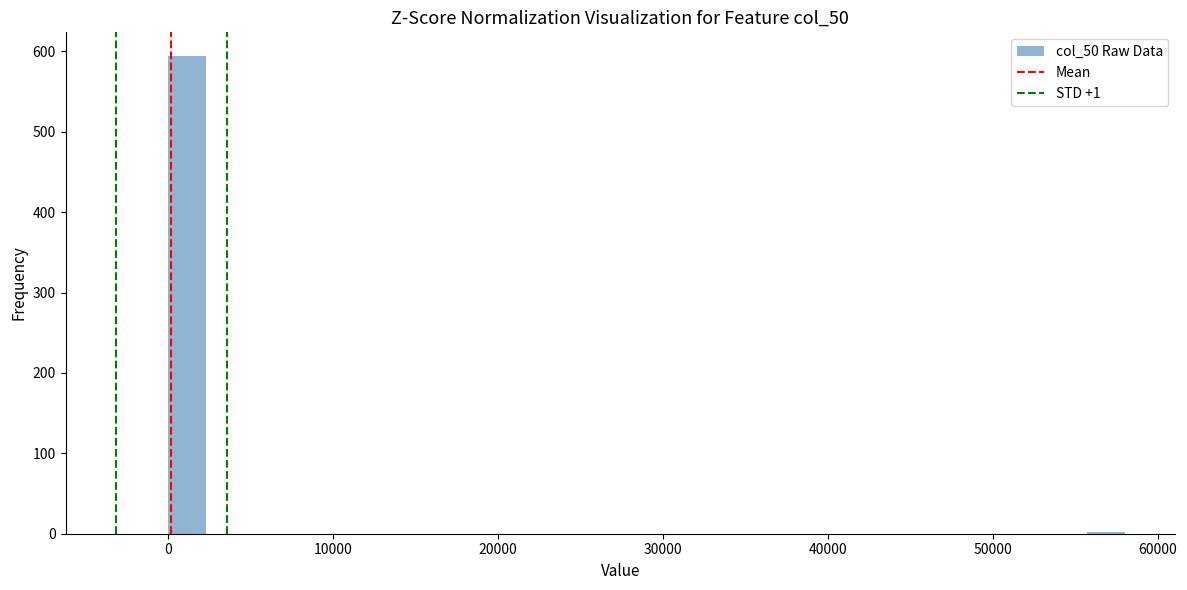

Read against the x-axis, roughly where is the centre of the tallest bar?

1000